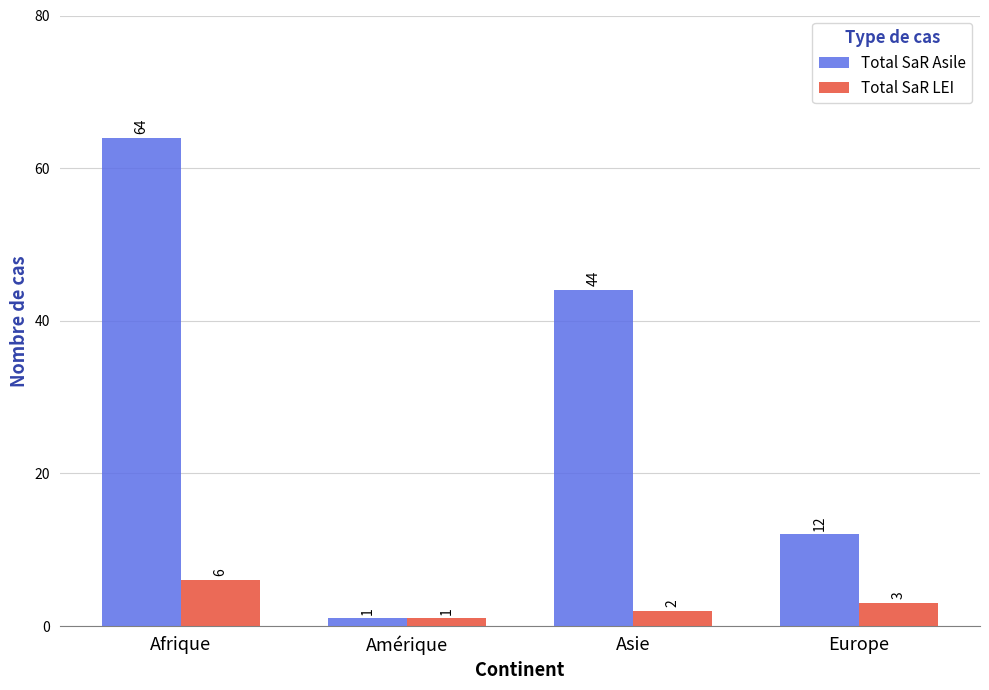

Read the Total SaR Asile value at Afrique, to the nearest 10.

60